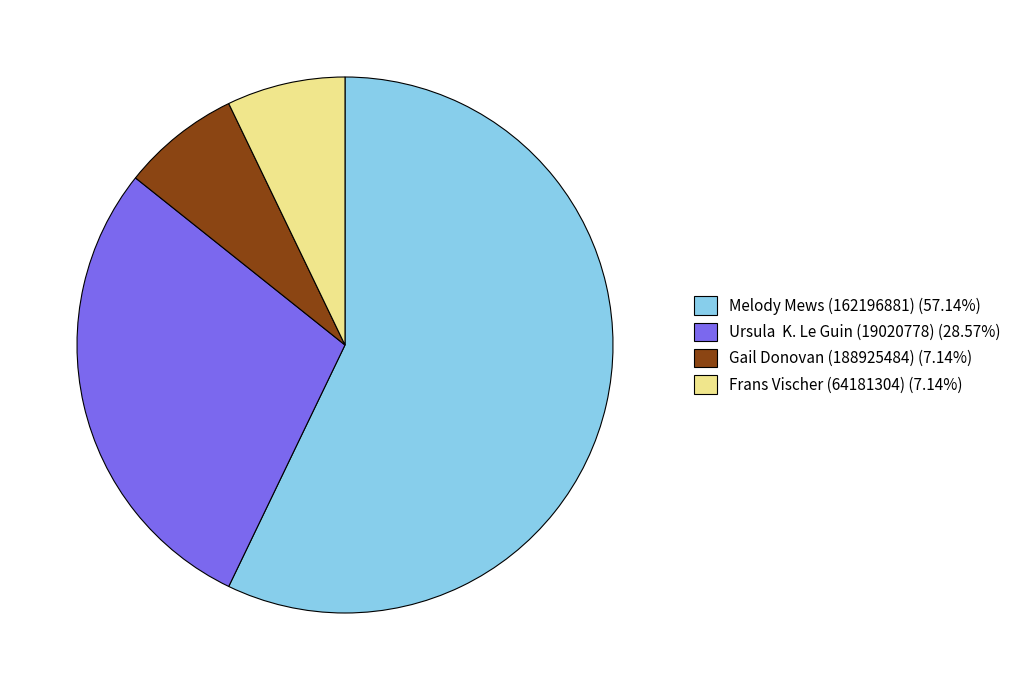

True or false: Ursula K. Le Guin (19020778) accounts for 29% of the total.

True